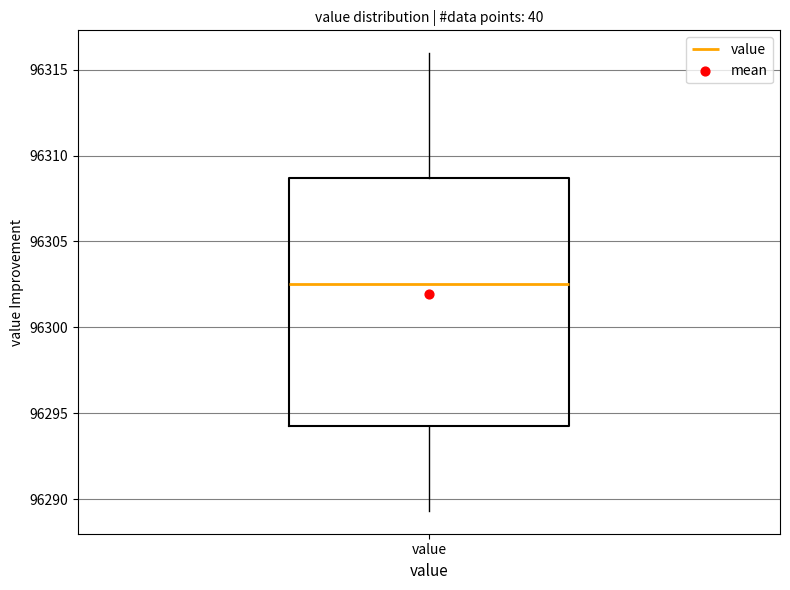

Where is the upper edge of the box for value on the y-axis? The values are not printed on the chart, so give them approximately, as read against the axis.

96308.5